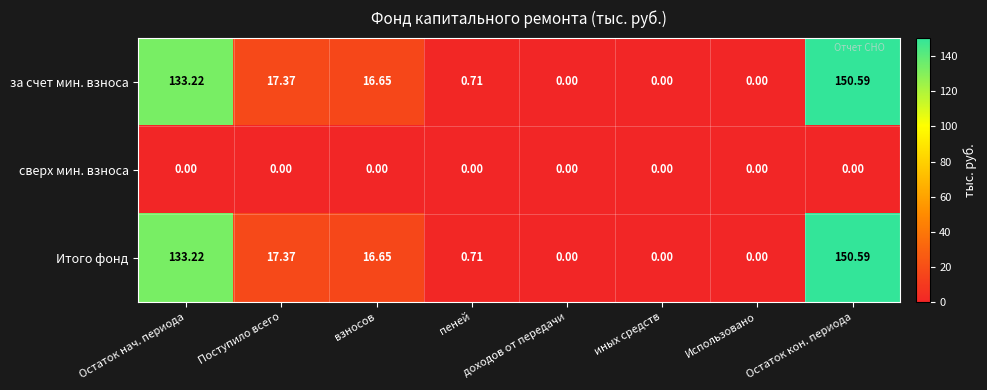

At which label is за счет мин. взноса closest to 75?

Поступило всего